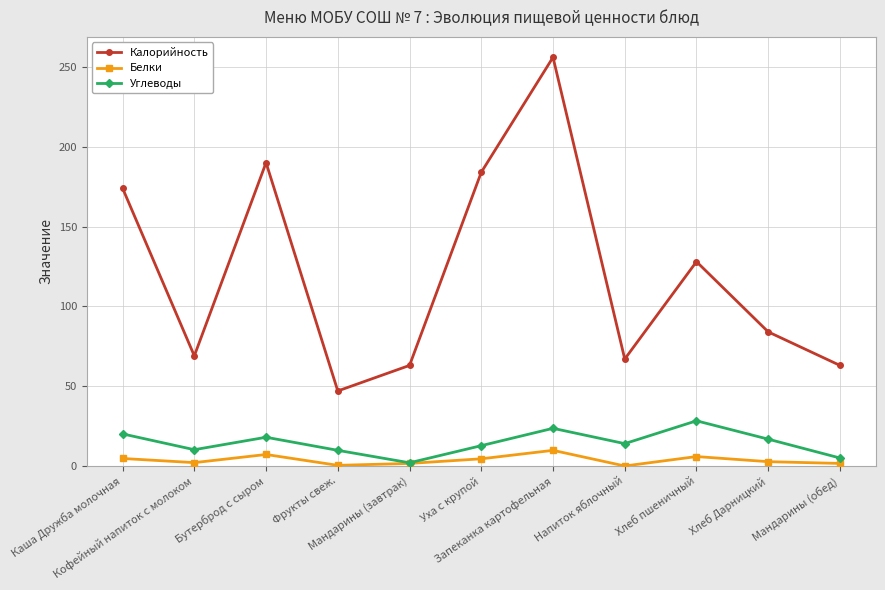

True or false: Калорийность has more than 2 interior local peaks.

True